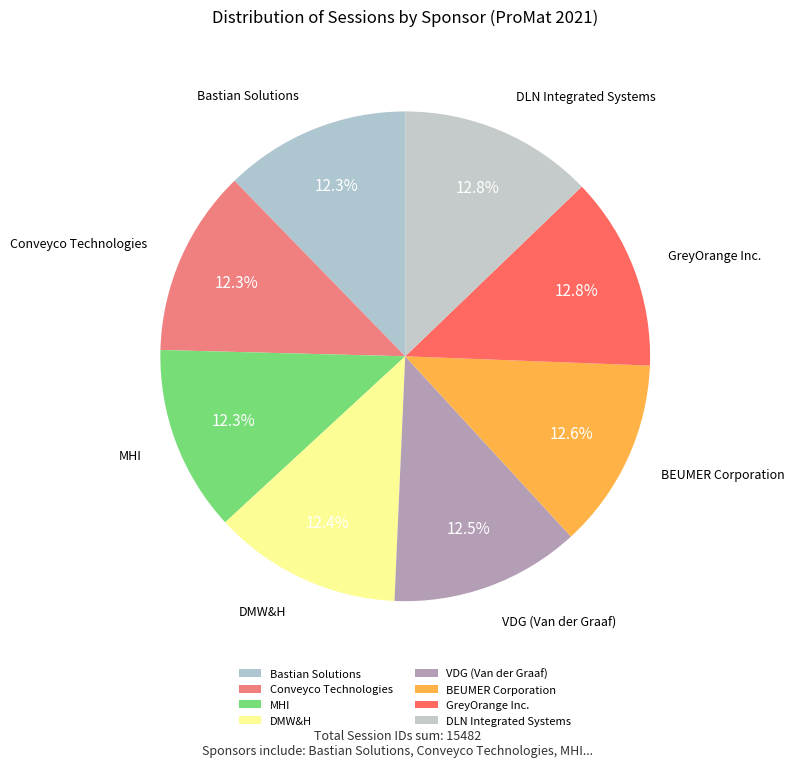

Which has a higher value, Bastian Solutions or DLN Integrated Systems?

DLN Integrated Systems